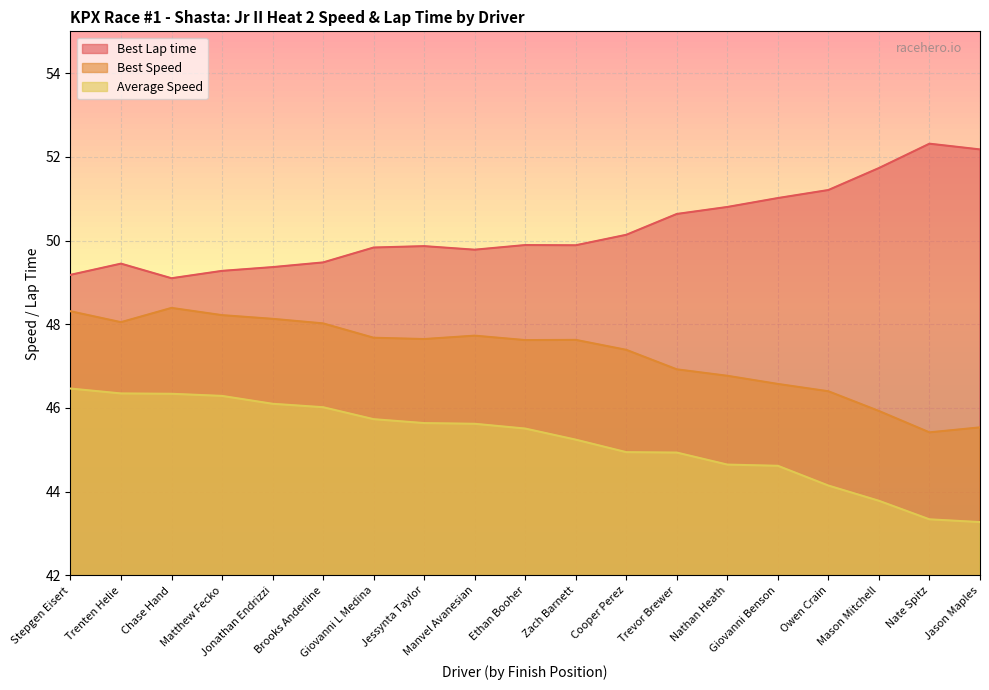

Rank the series by their average value, from highest to lowest.

Best Lap time, Best Speed, Average Speed